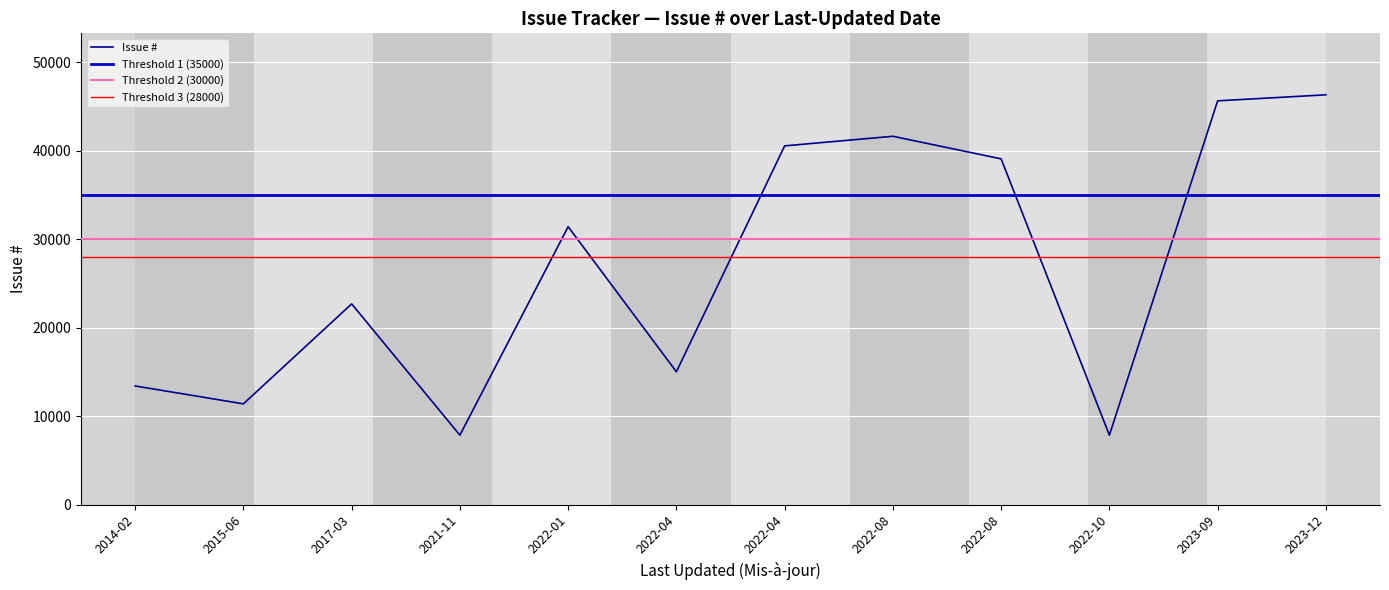

How many distinct data groups are displayed?

1